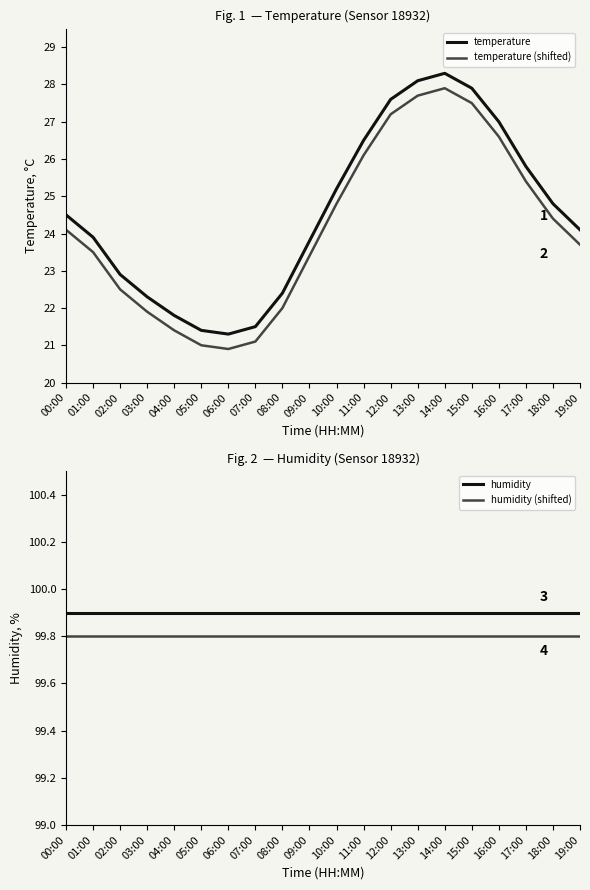

Rank the categories by humidity value from highest to lowest.

00:00, 01:00, 02:00, 03:00, 04:00, 05:00, 06:00, 07:00, 08:00, 09:00, 10:00, 11:00, 12:00, 13:00, 14:00, 15:00, 16:00, 17:00, 18:00, 19:00